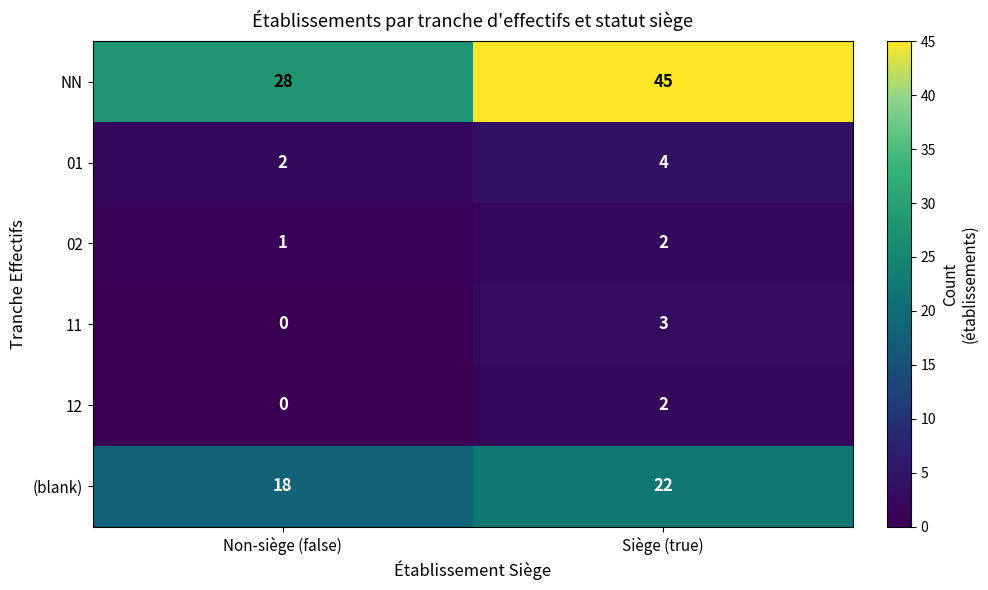

What is the difference between the highest and lowest values at Non-siège (false)?

28